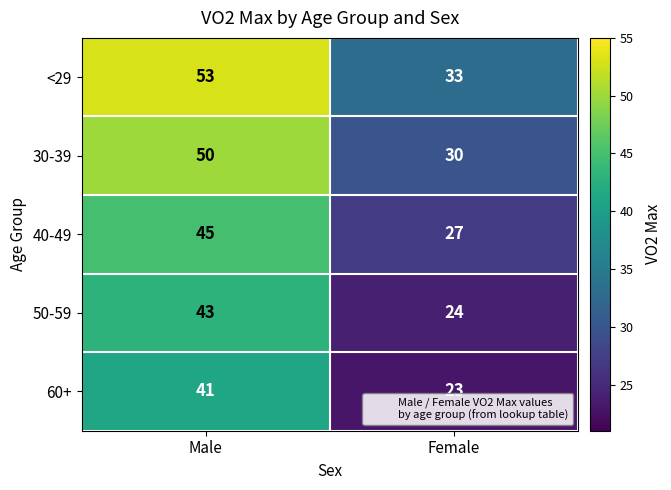

Reading left to right, what are all the values shown in this chart?

<29: Male=53	Female=33
30-39: Male=50	Female=30
40-49: Male=45	Female=27
50-59: Male=43	Female=24
60+: Male=41	Female=23